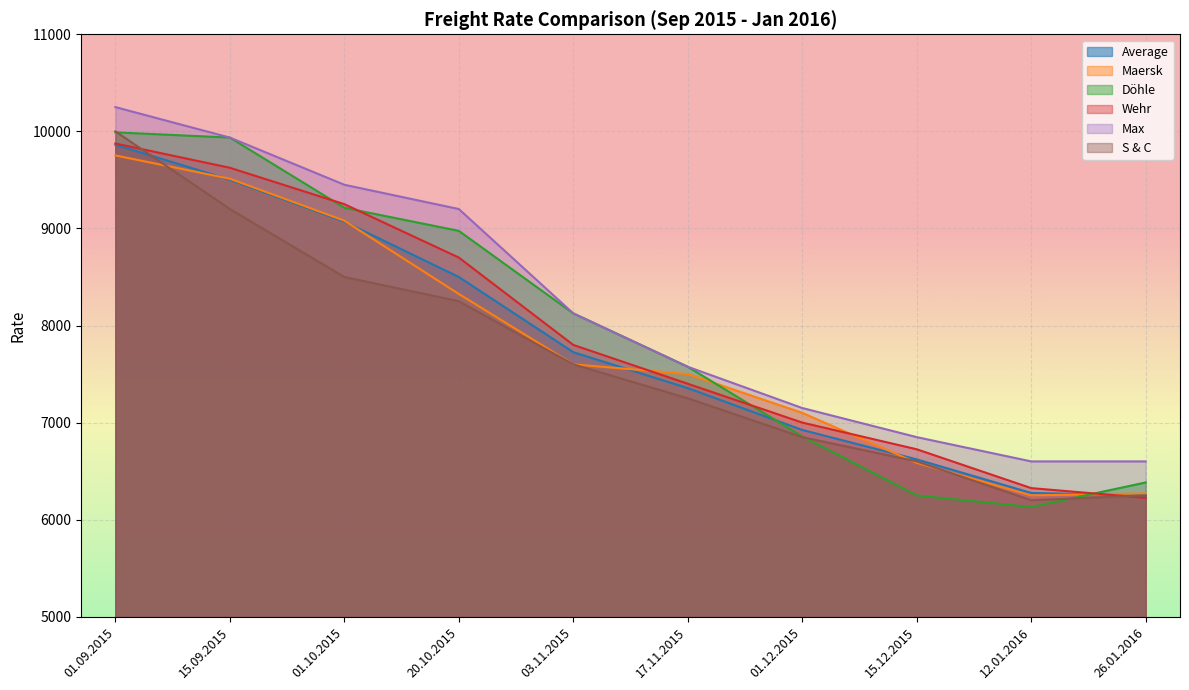

What is the value of the S & C point at the 5th from the left?

7600